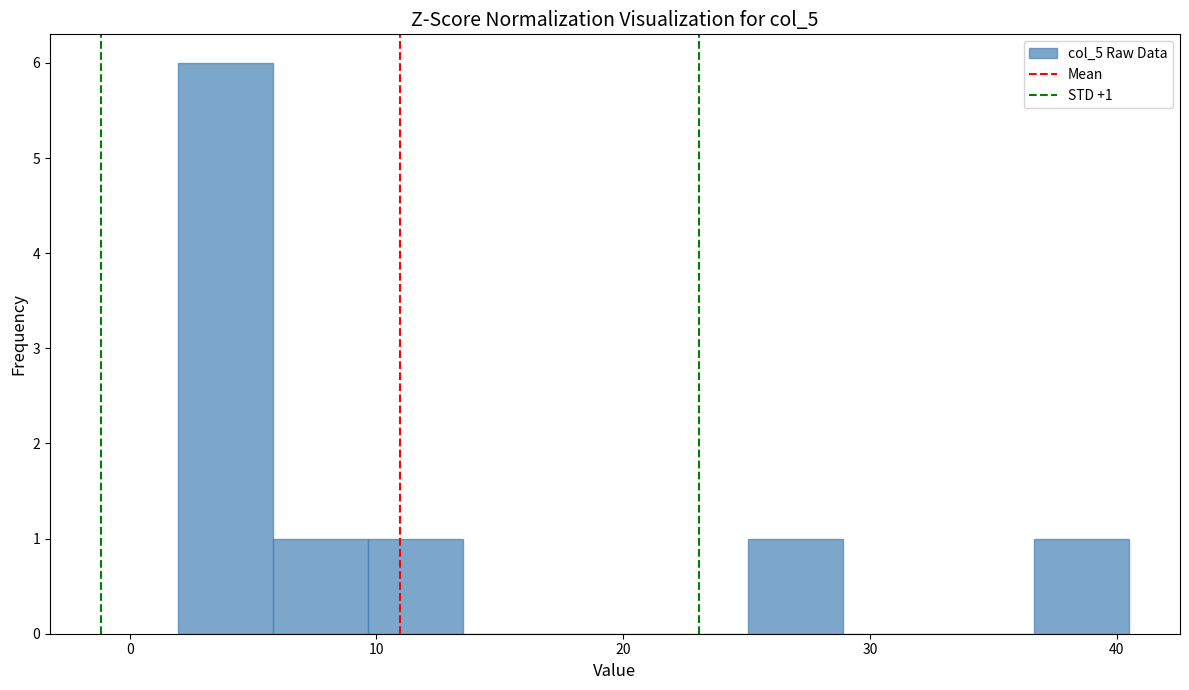

Around what value on the x-axis is the tallest bar? Give the approximate position of its centre, as read against the axis.

4